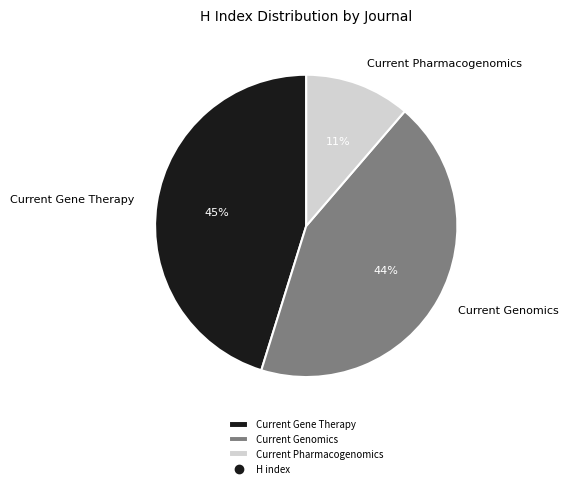

Which has a higher value, Current Genomics or Current Pharmacogenomics?

Current Genomics